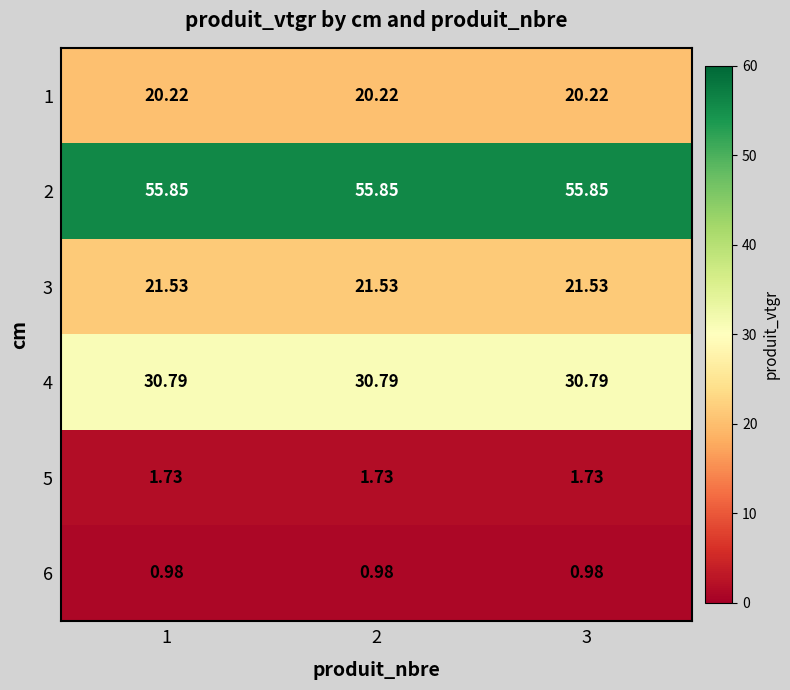

Is the value of 4 at 3 greater than the value of 1 at 2?

Yes